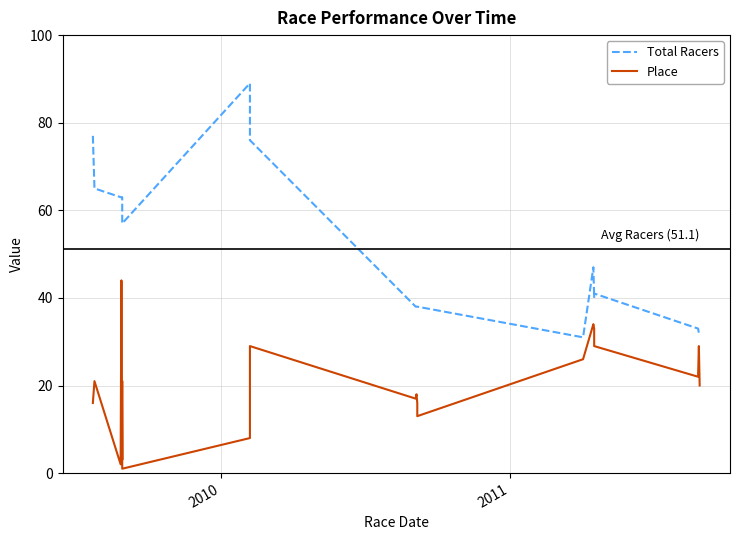

At how many categories does at least one series exceed 30?

20